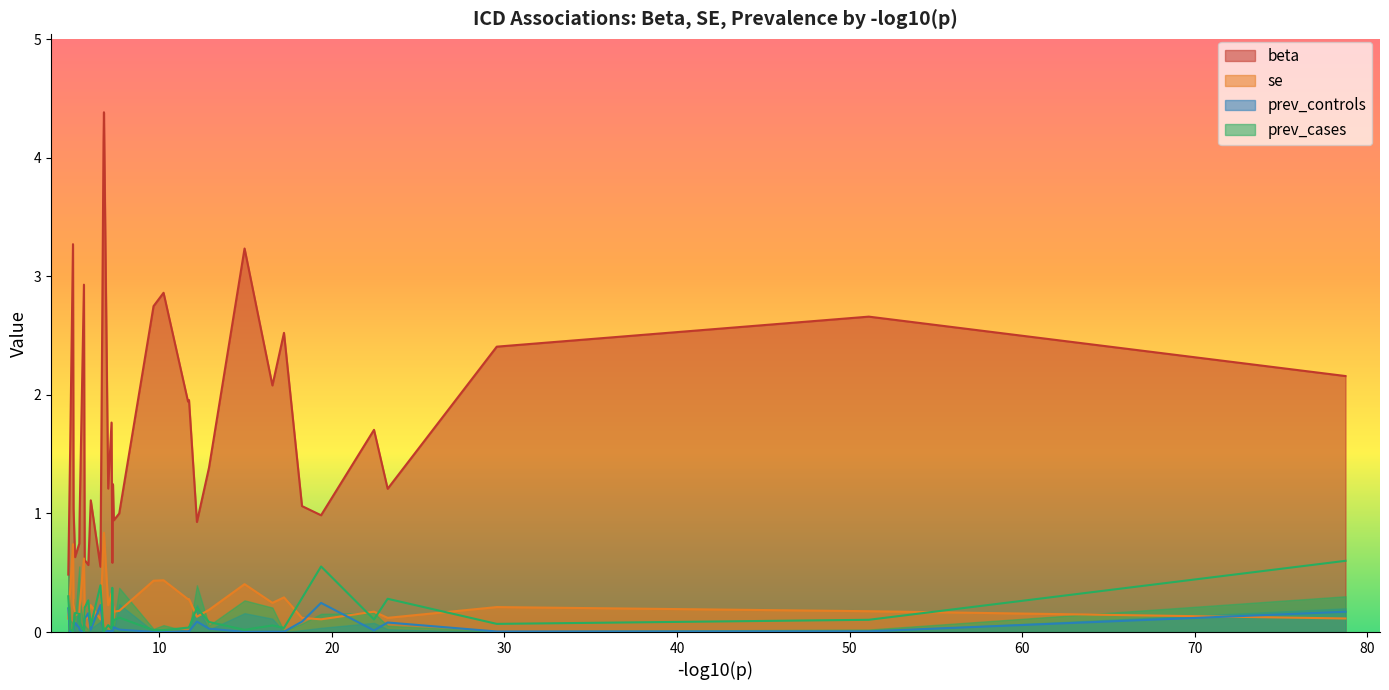

What is the lowest value of the beta series?

0.5